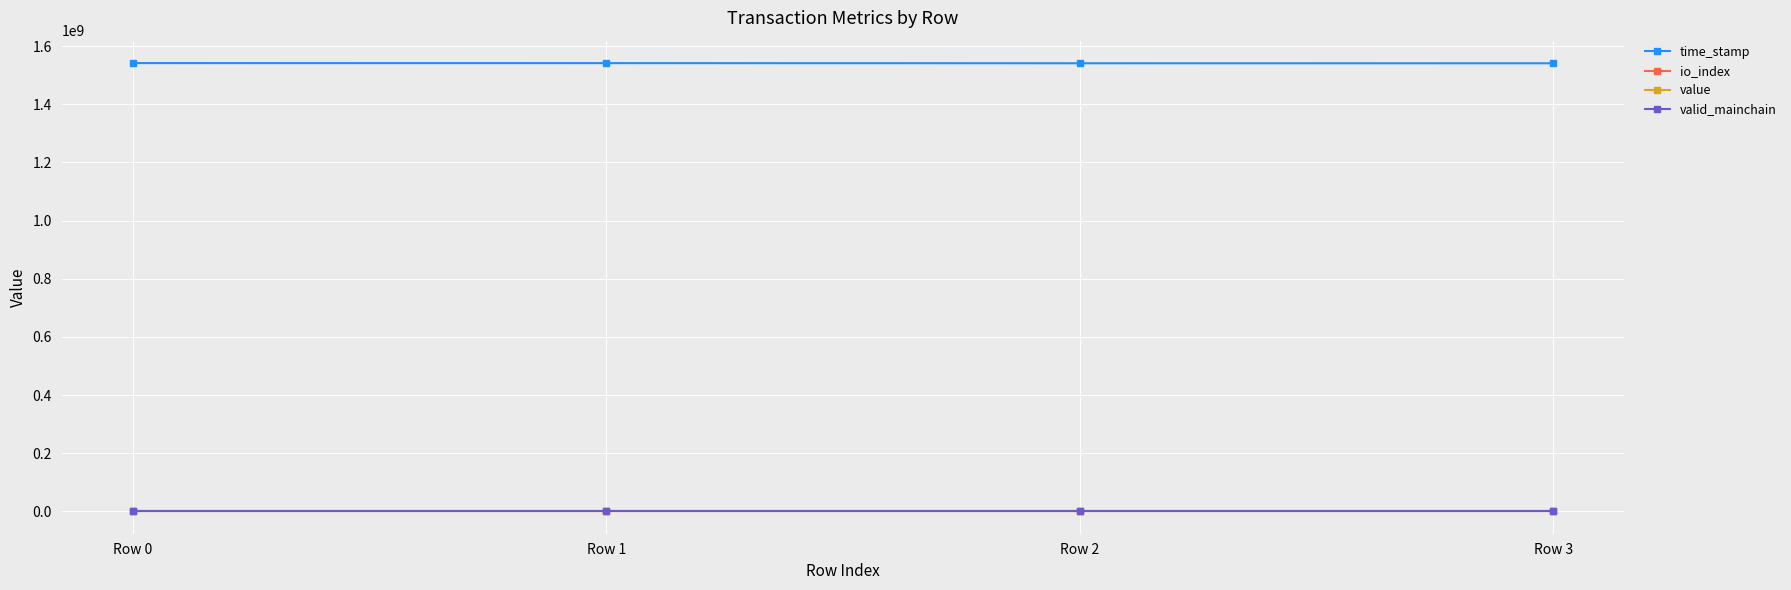

What is the greatest value displayed?

1542018405.0